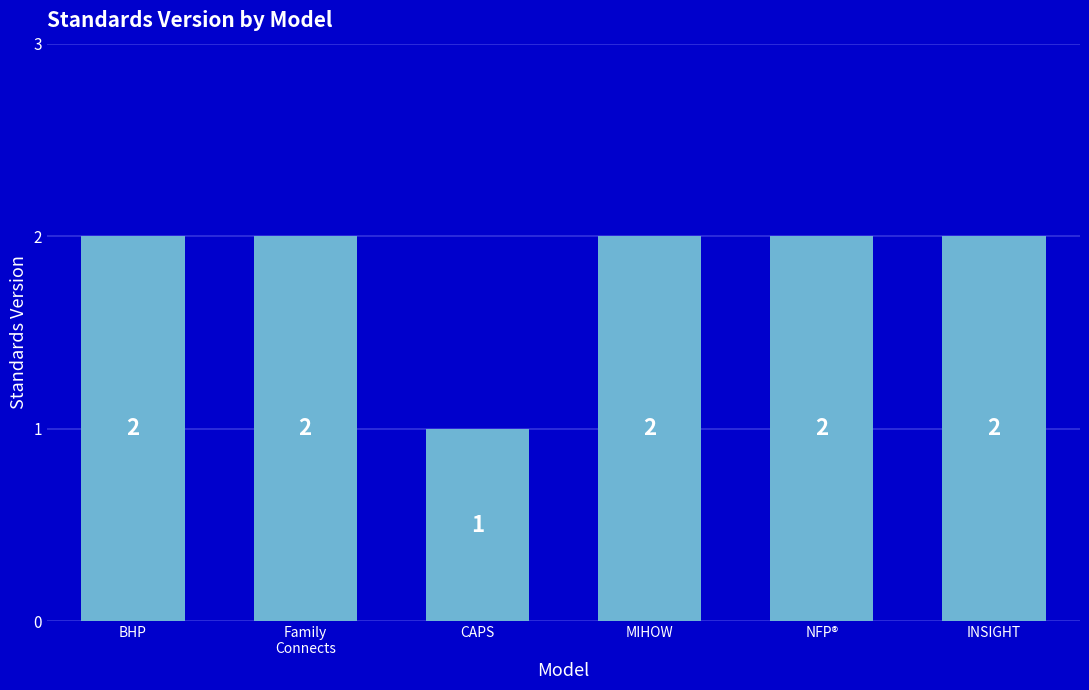

Reading left to right, transcribe all the data shown in this chart.

2	2	1	2	2	2